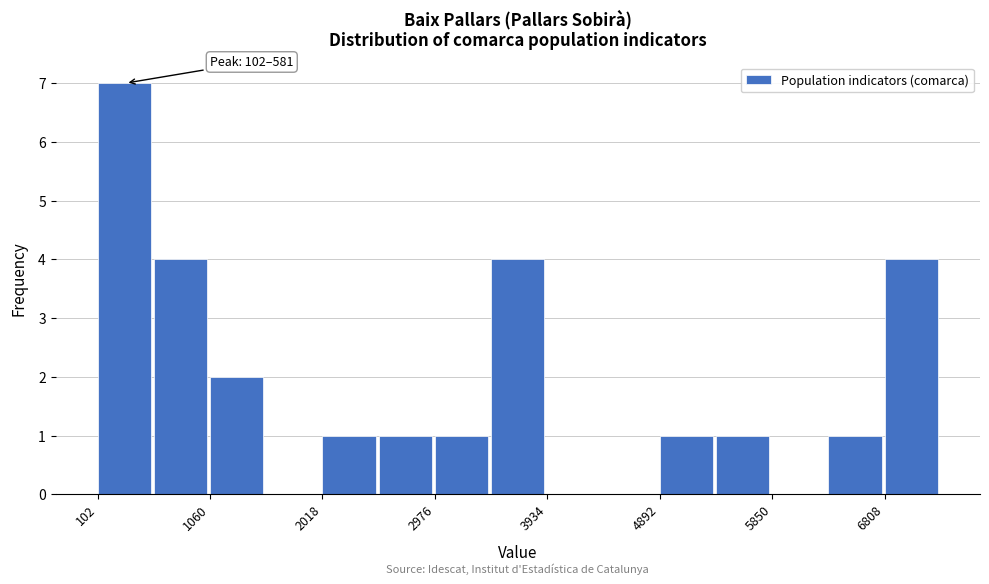

Which range on the x-axis has the tallest bar?

100 to 600